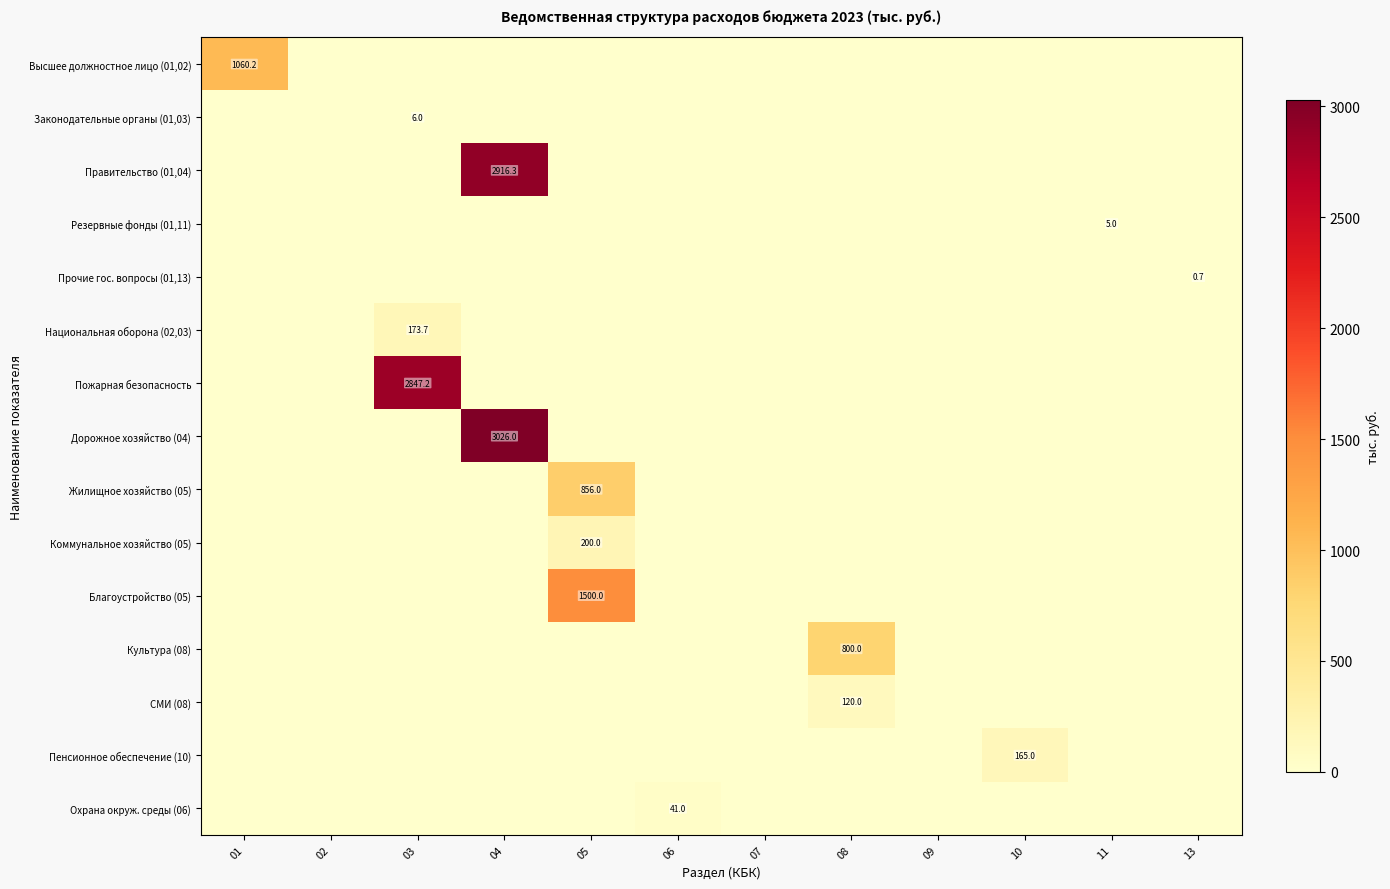

The value of Культура (08) at 08 is 308.7. True or false?

False